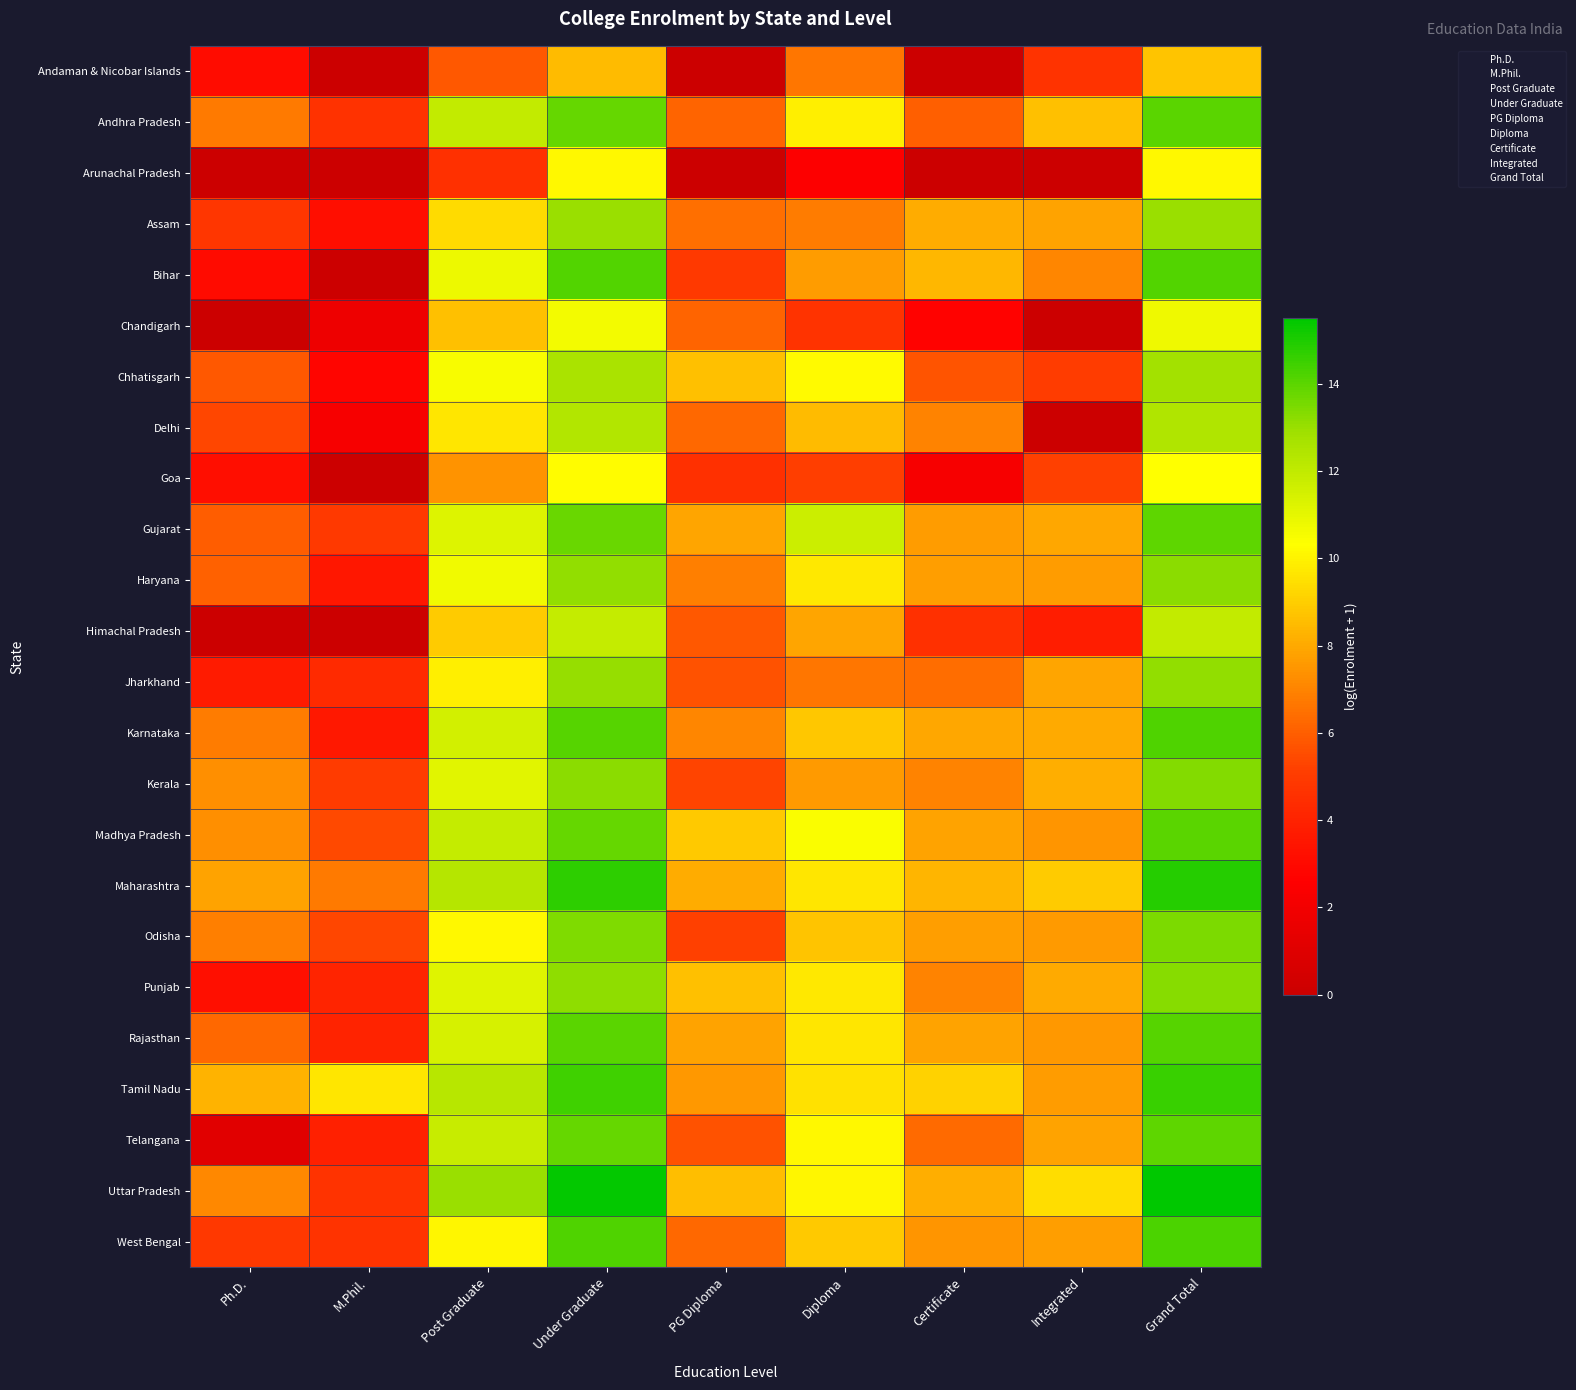

Which series has the widest spread of values?

Bihar